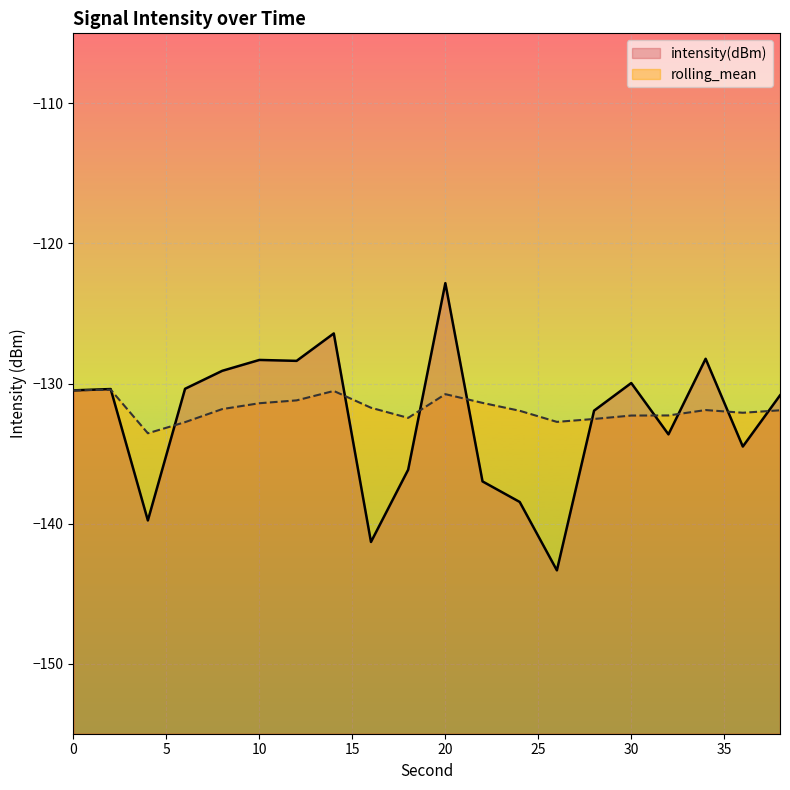

What is the difference between the rolling_mean values at 18 and 36?

0.4